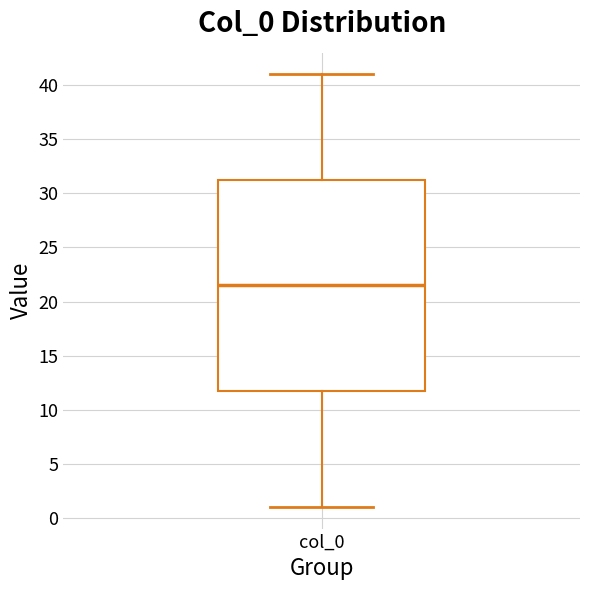

Read this box plot against the y-axis: the position of the median line, the range covered by the box, and the ends of both whiskers. The values are not printed on the chart, so give them approximately, as read against the axis.

median 21.5, box 12.0 to 31.5, whiskers 1.0 to 41.0